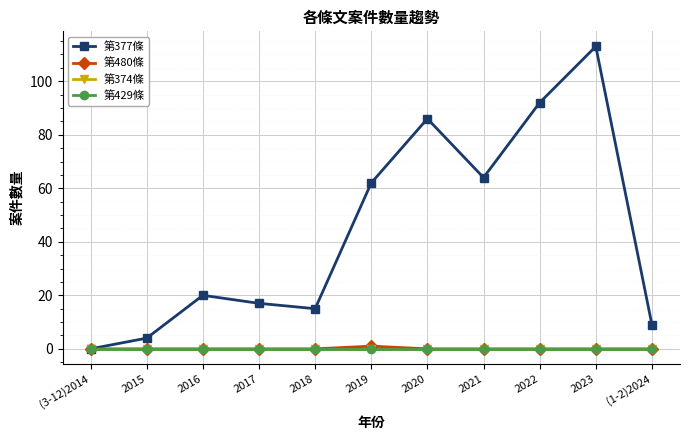

Is this an area chart (filled region under the line)?

No